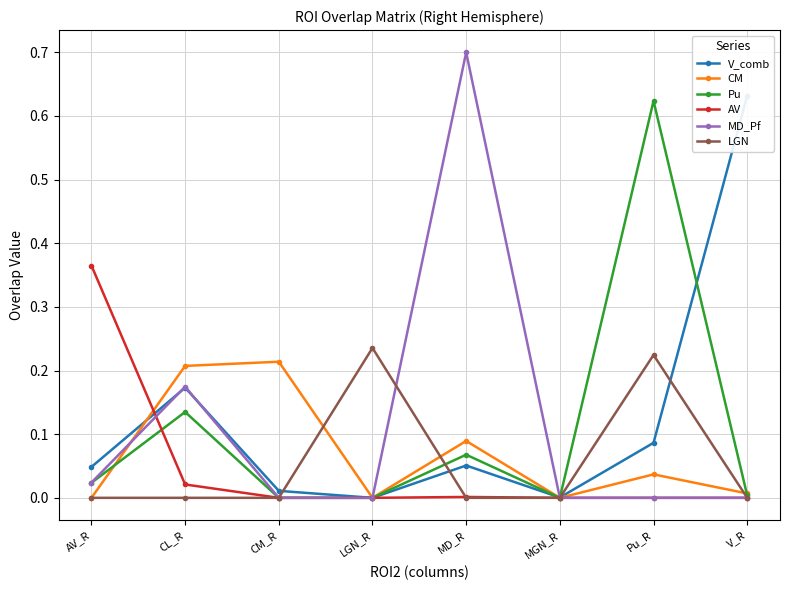

Is this an area chart (filled region under the line)?

No